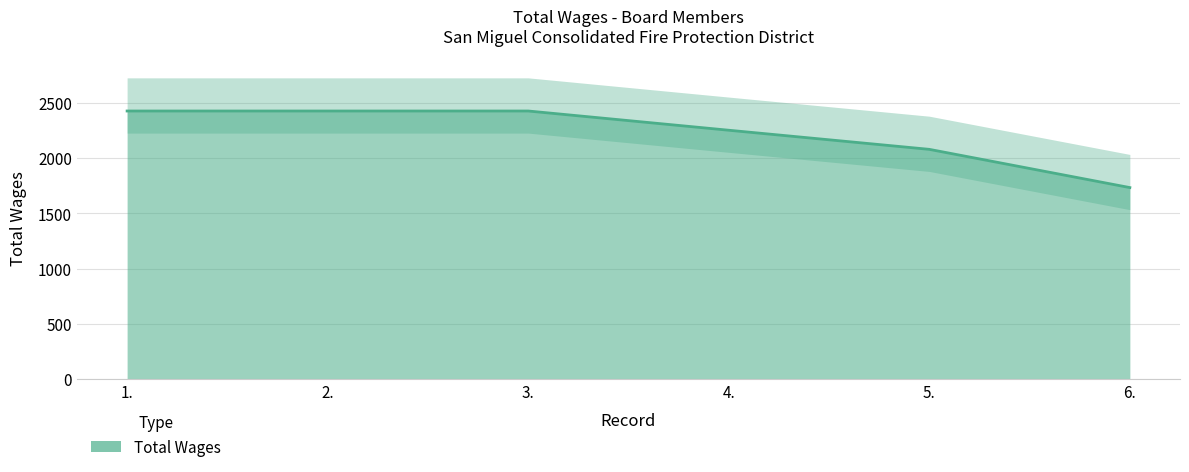

List the labels in order of value, smallest first.

6., 5., 4., 1., 2., 3.